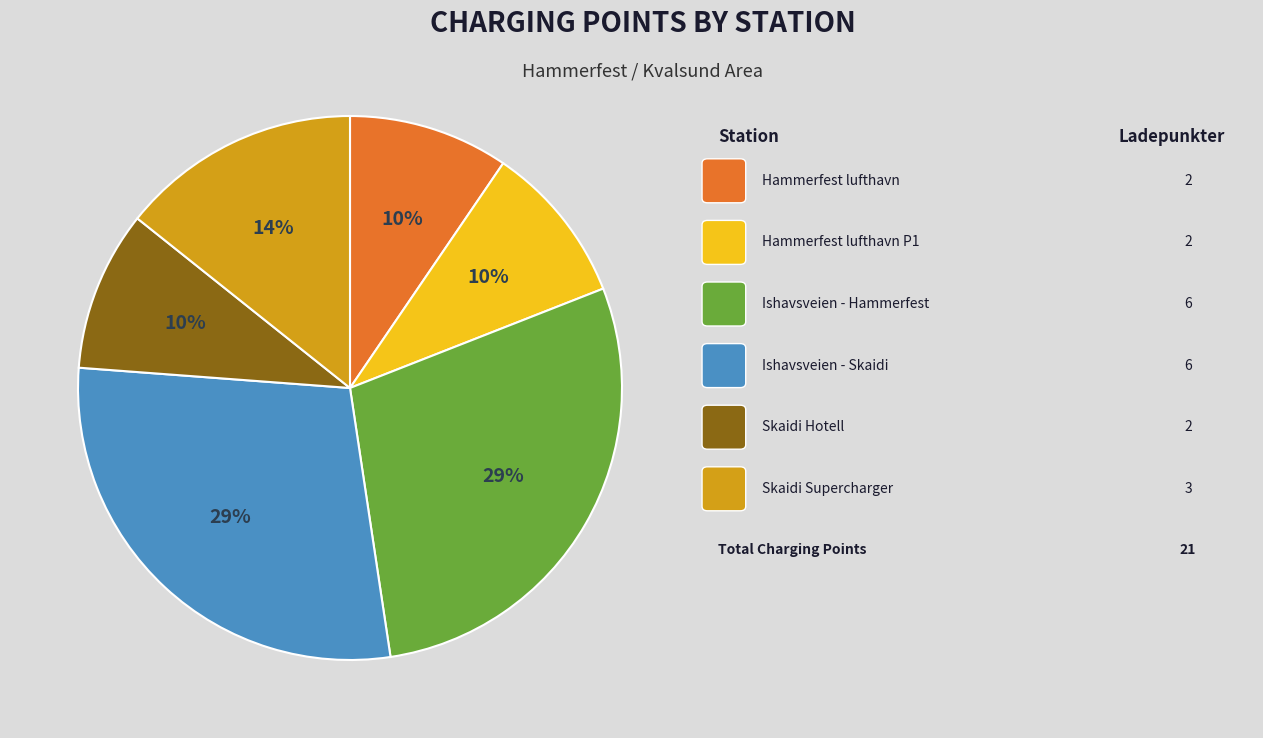

How many segments does this pie chart have?

6